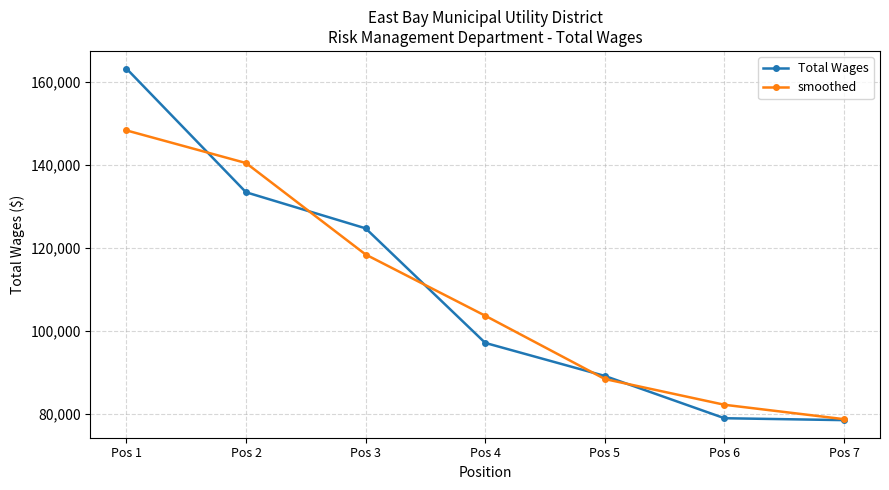

True or false: Total Wages has more than 1 interior local peaks.

False